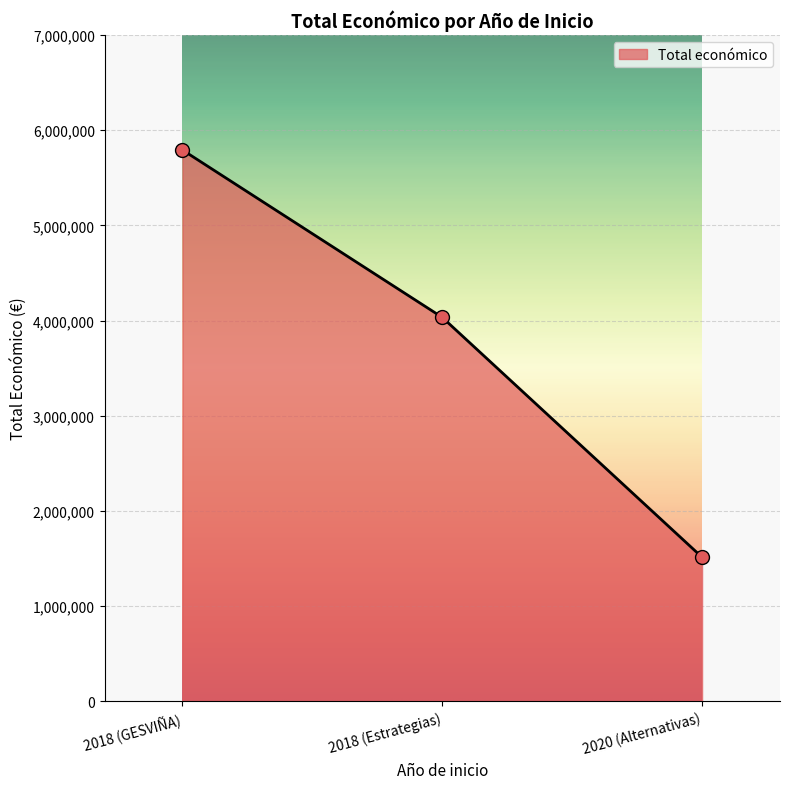

Approximately how many times larger is the value at 2018 (GESVIÑA) compared to 2020 (Alternativas)?

3.8